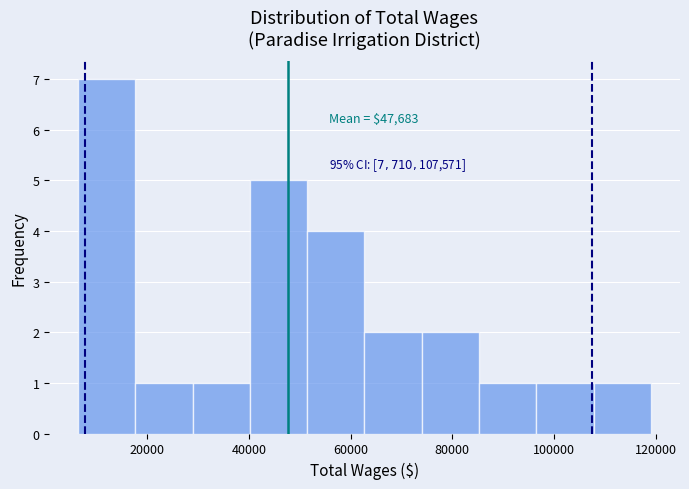

Over which range of the x-axis is the bar tallest?

6000 to 18000